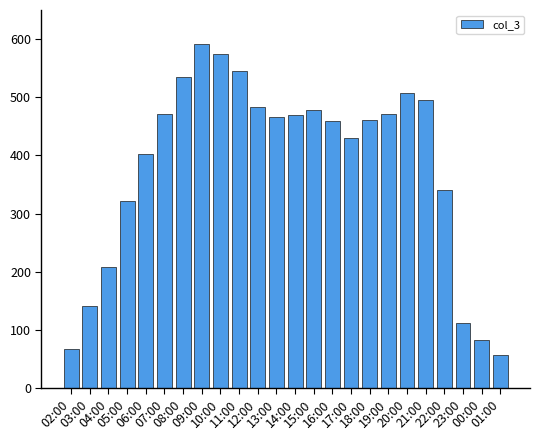

What is the change in value from 06:00 to 15:00?

+75